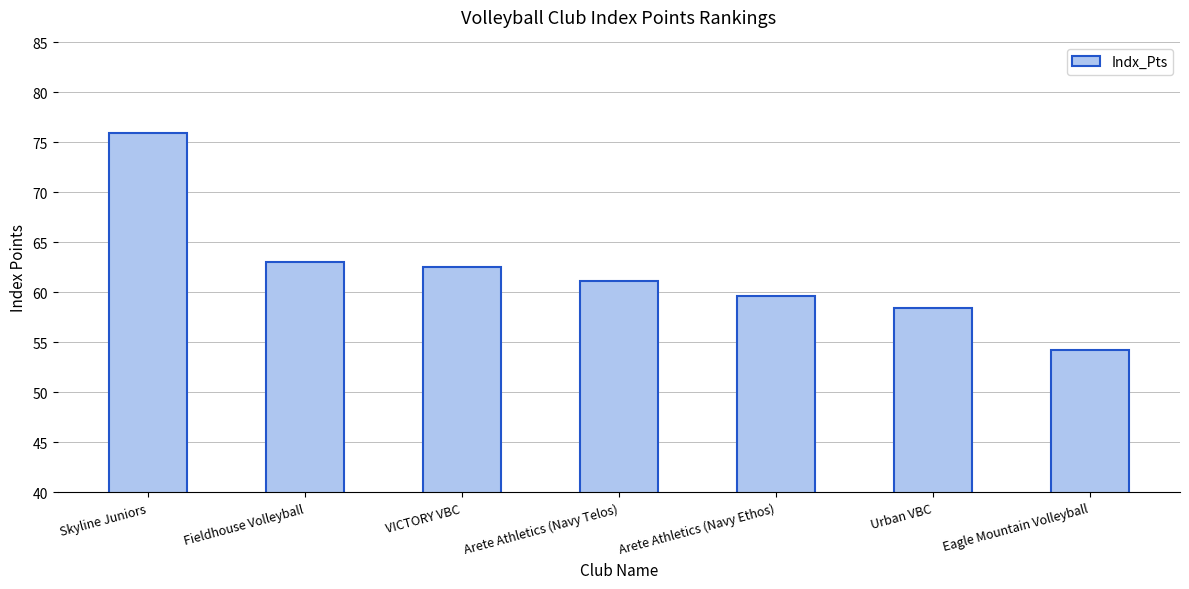

Where does the data first go above 61?

Skyline Juniors